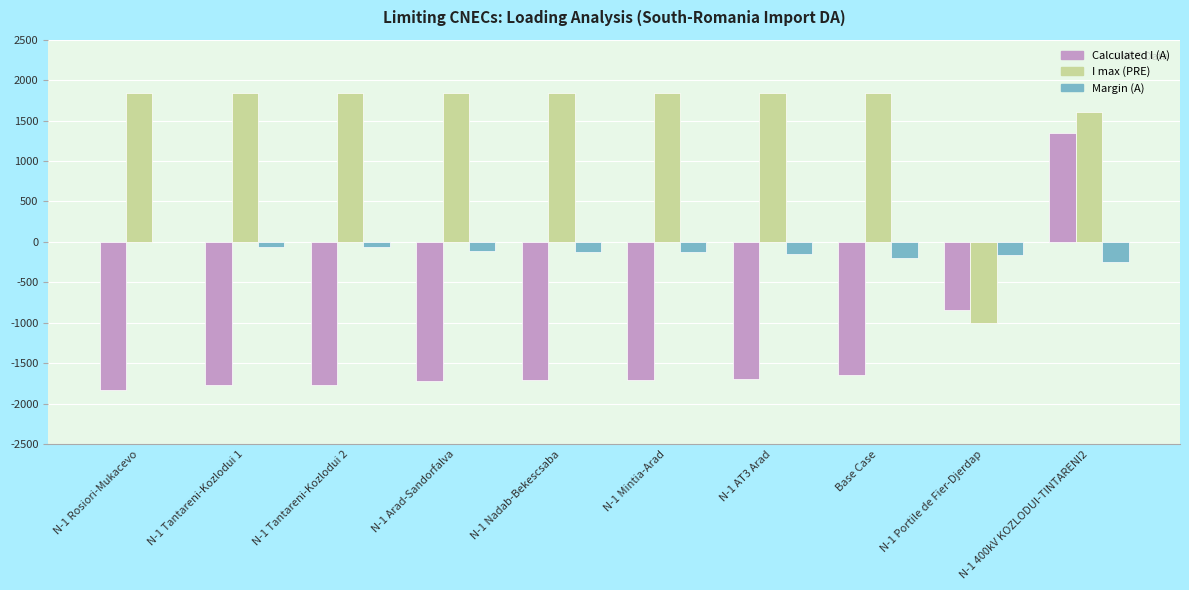

Does the chart contain stacked bars?

No